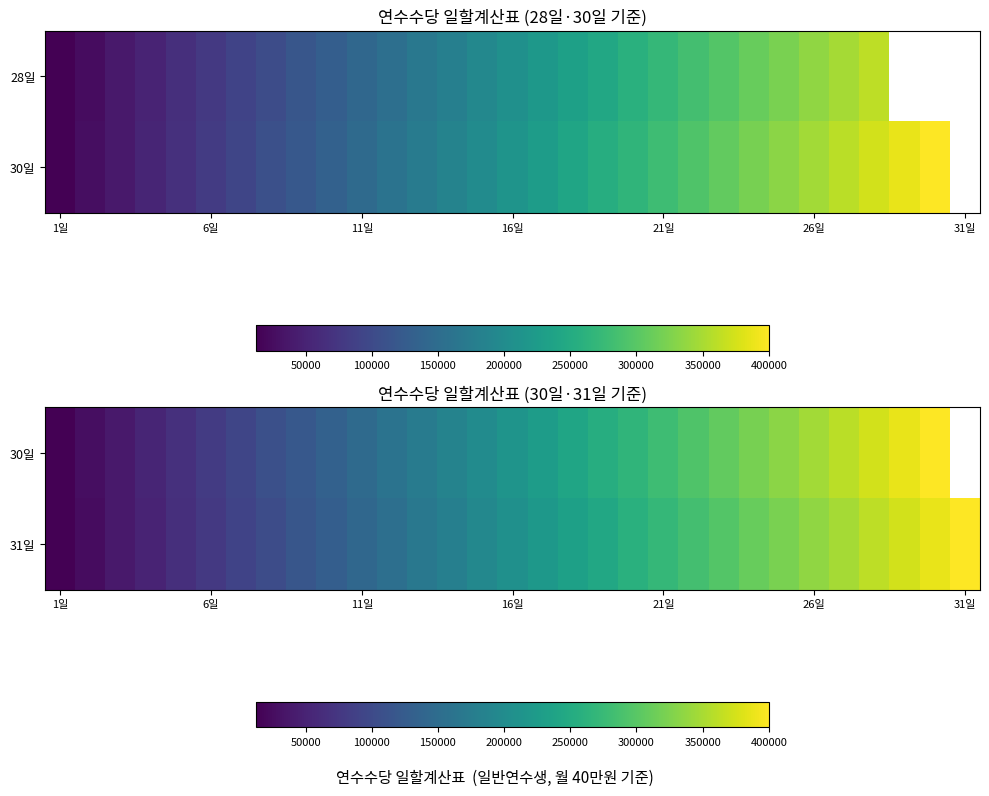

How many positive values does the 30일 series have?

30